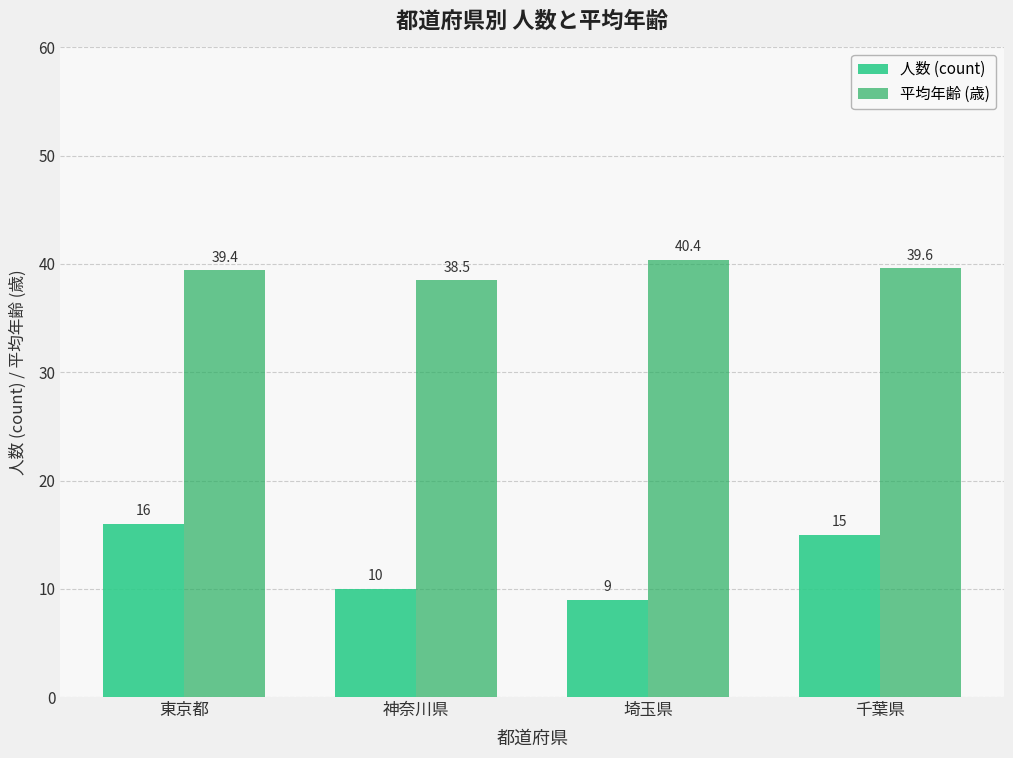

How many bars are there in total?

8